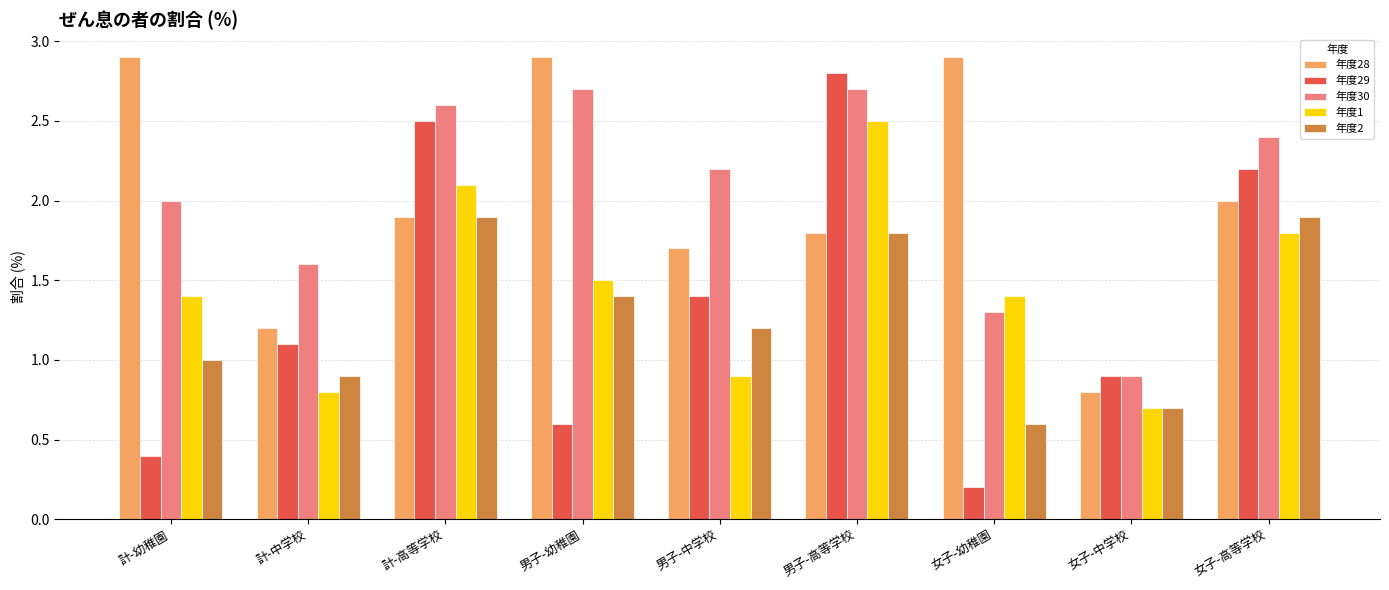

What is the sum of the 年度29 values at 女子-高等学校 and 計-高等学校?

4.7